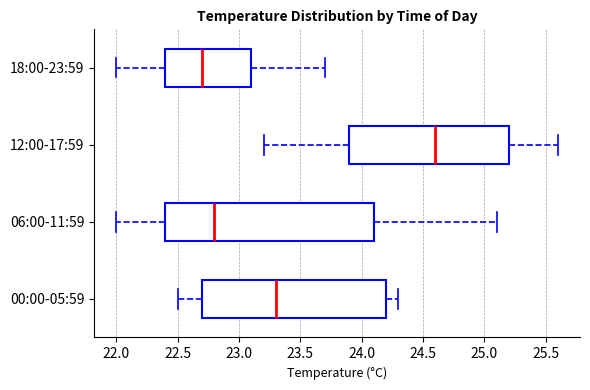

Which box is the widest, from its left edge to its right edge?

06:00-11:59